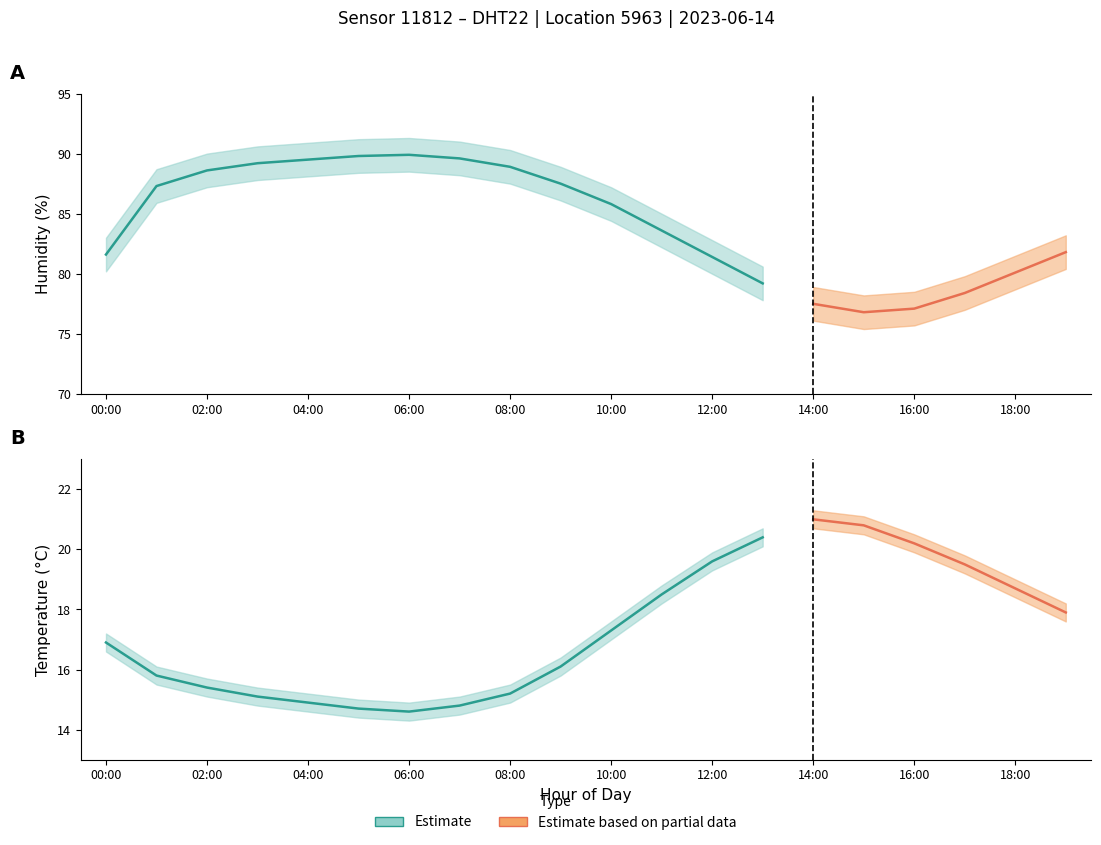

What is the highest value of the temperature series?

21.0